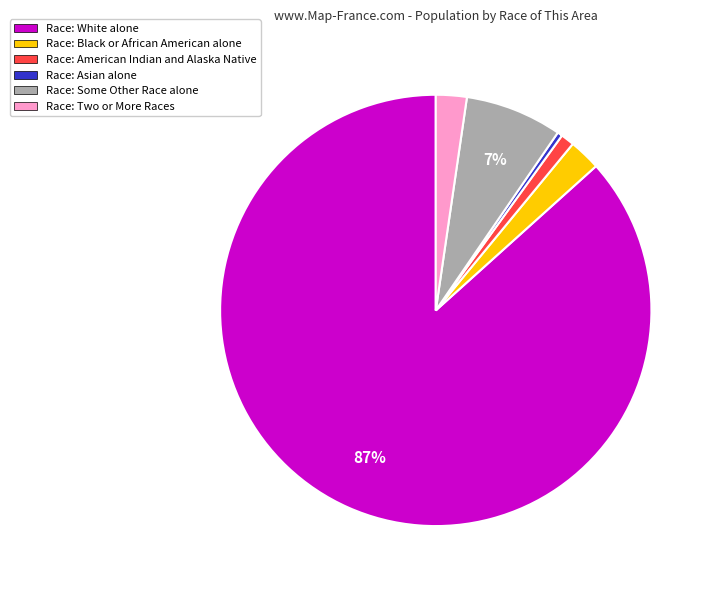

Do Race: Asian alone and Race: American Indian and Alaska Native together represent more than half of the pie?

No